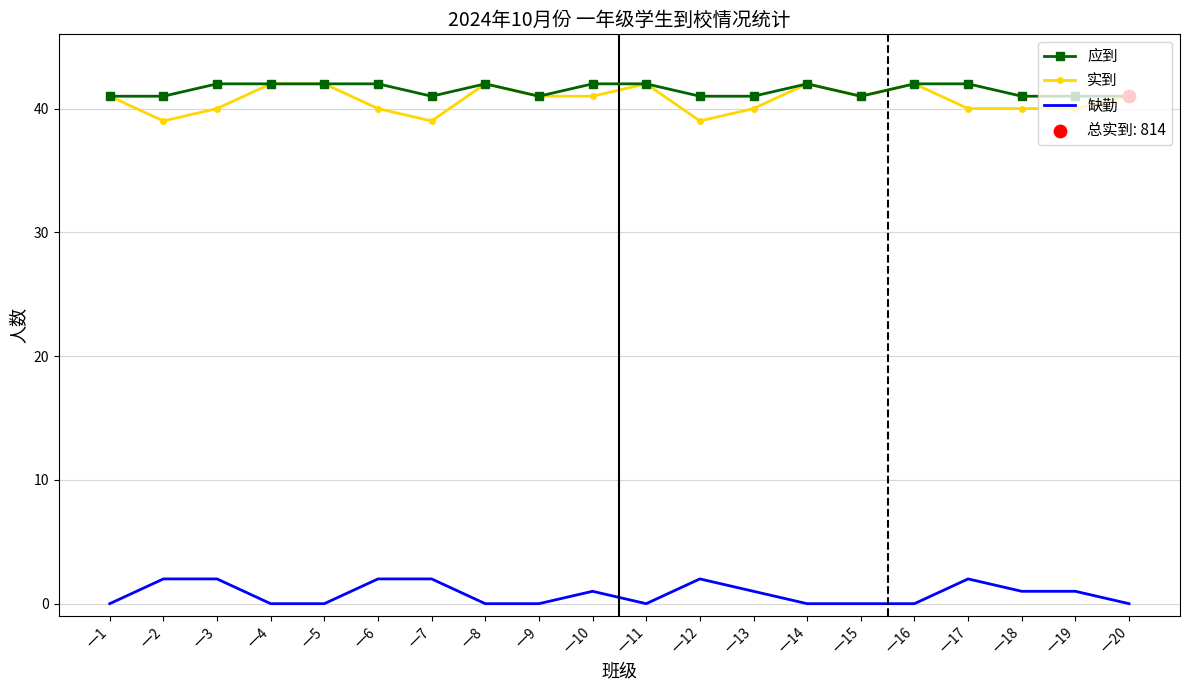

Is the value of 应到 at 一9 greater than the value of 缺勤 at 一9?

Yes